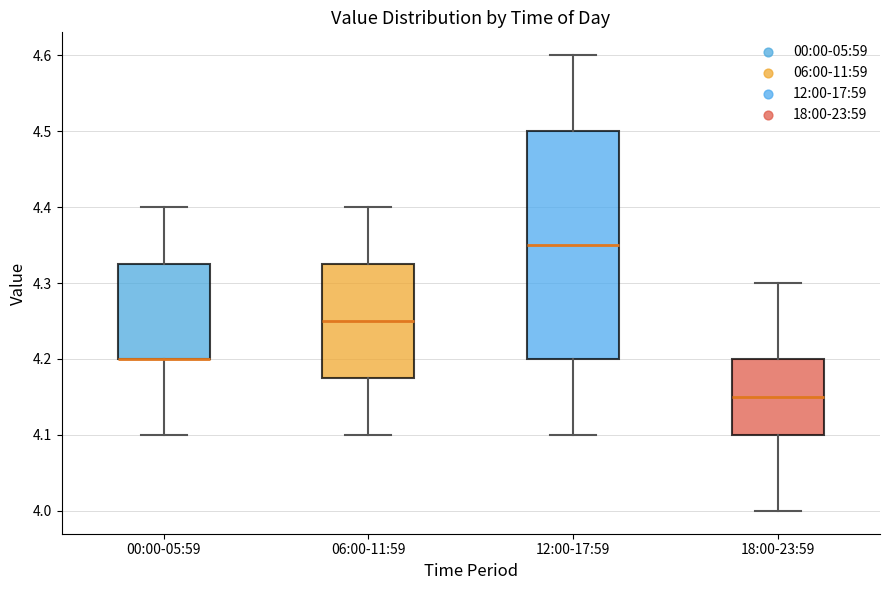

Reading left to right, read every box against the y-axis: the position of its median line, the range the box covers, and the ends of its whiskers. The values are not printed on the chart, so give them approximately, as read against the axis.

00:00-05:59: median 4.20 (drawn on the box's lower edge), box 4.20 to 4.33, whiskers 4.10 to 4.40
06:00-11:59: median 4.25, box 4.18 to 4.33, whiskers 4.10 to 4.40
12:00-17:59: median 4.35, box 4.20 to 4.50, whiskers 4.10 to 4.60
18:00-23:59: median 4.15, box 4.10 to 4.20, whiskers 4.00 to 4.30